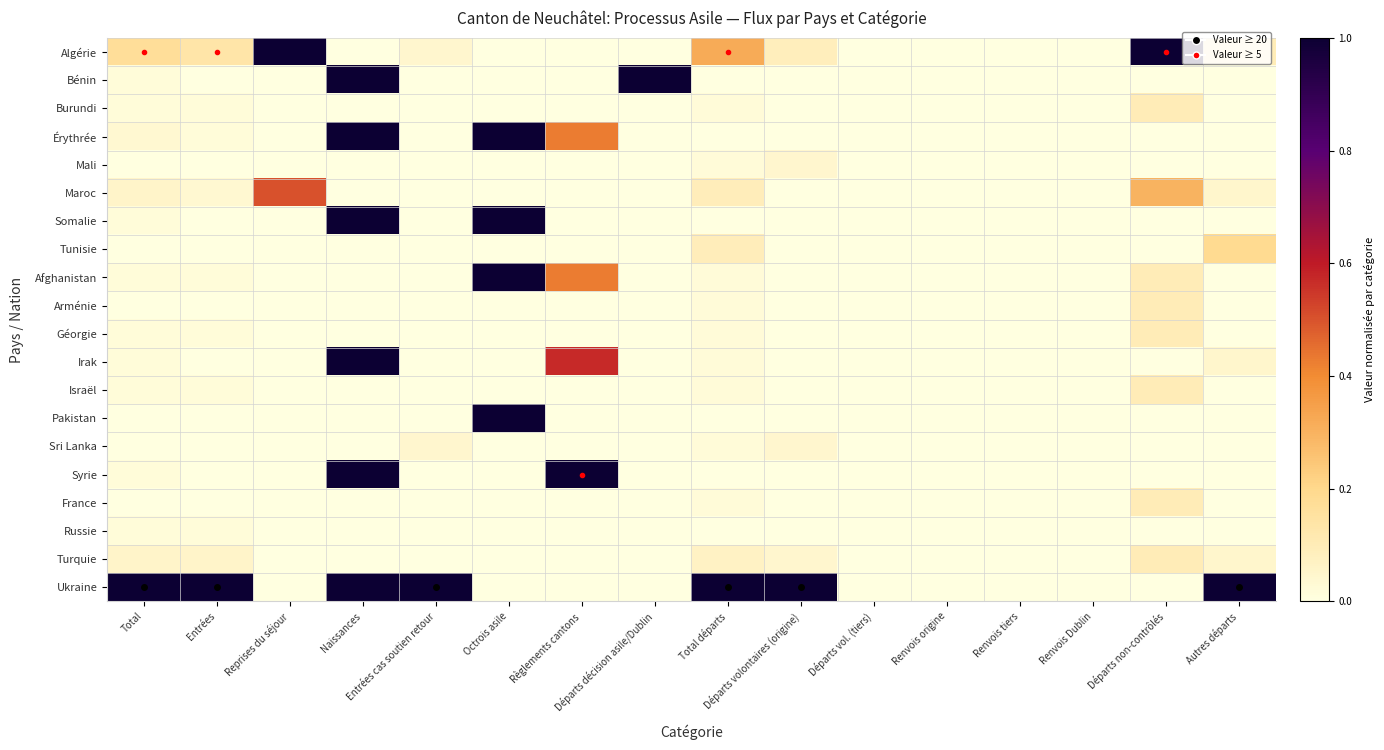

Which series changed the most between Règlements cantons and Total départs?

Syrie